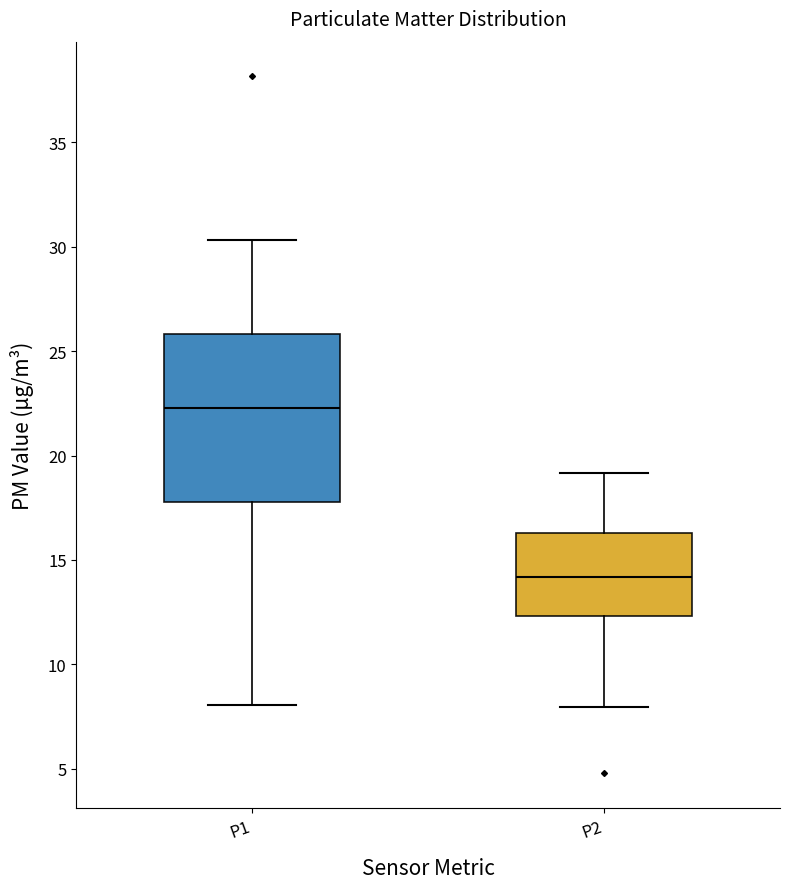

Comparing the boxes themselves (not the whiskers), which one is the tallest?

P1